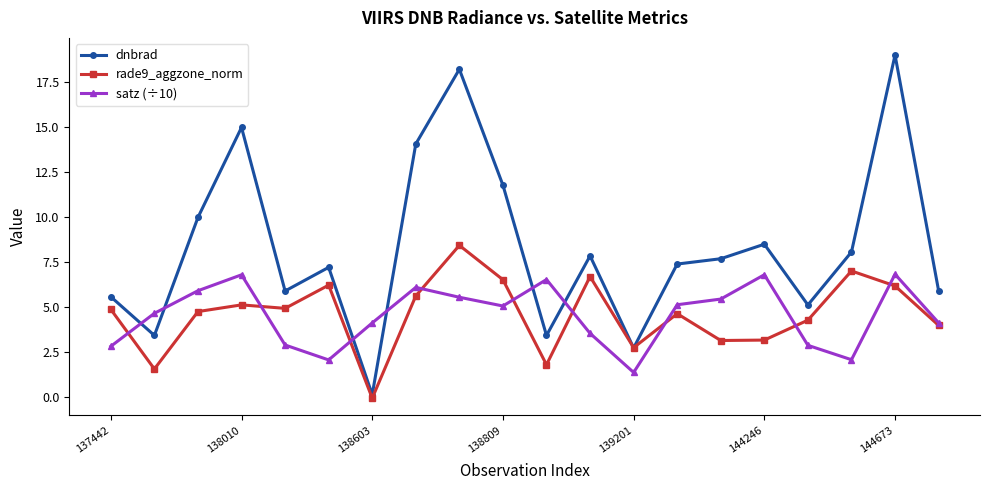

After their last crossing, which series has the higher values: dnbrad or satz (÷10)?

dnbrad